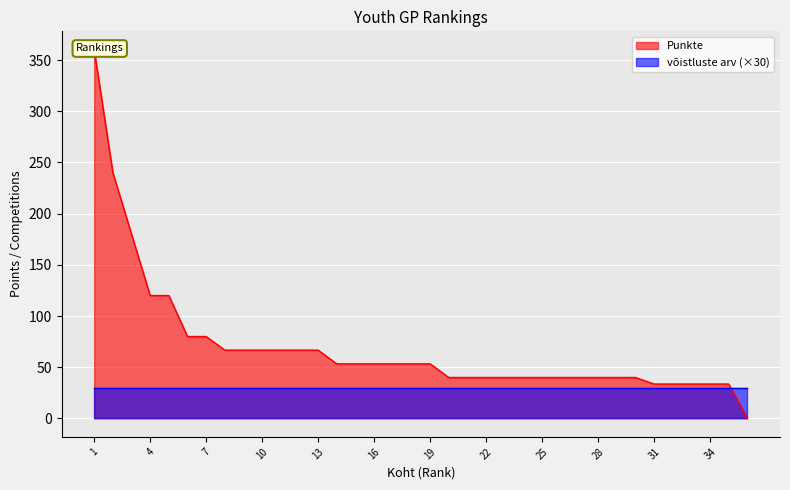

Rank the categories by value from lowest to highest.

36, 31, 32, 33, 34, 35, 20, 21, 22, 23, 24, 25, 26, 27, 28, 29, 30, 14, 15, 16, 17, 18, 19, 8, 9, 10, 11, 12, 13, 6, 7, 4, 5, 3, 2, 1